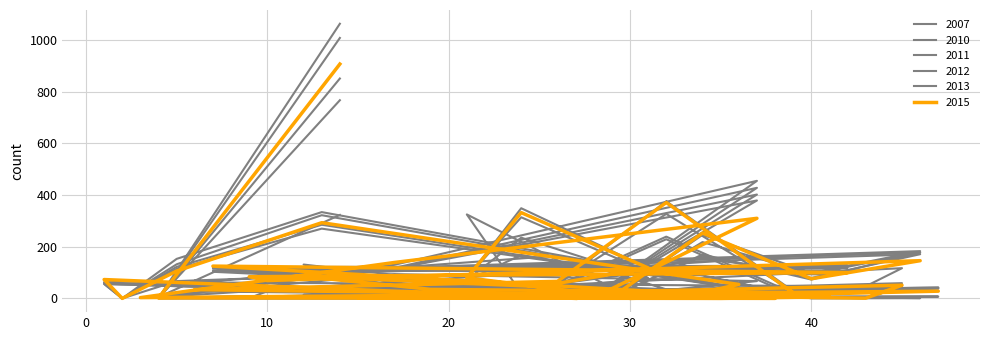

How many lines are shown in the chart?

6